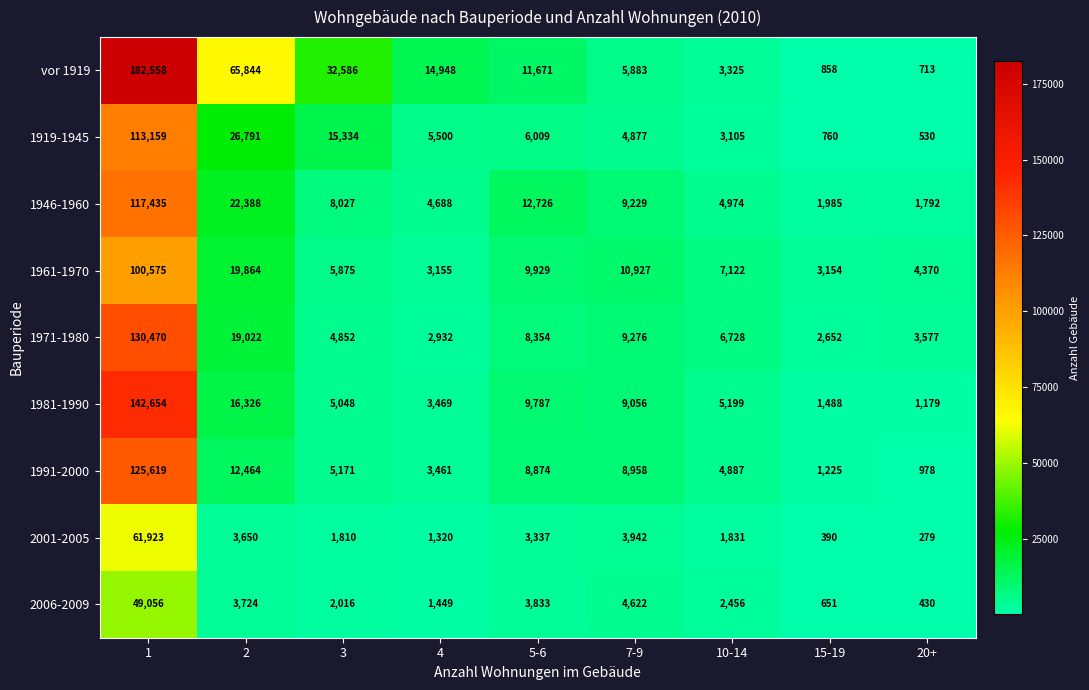

Which category has the lowest value across all series?

20+